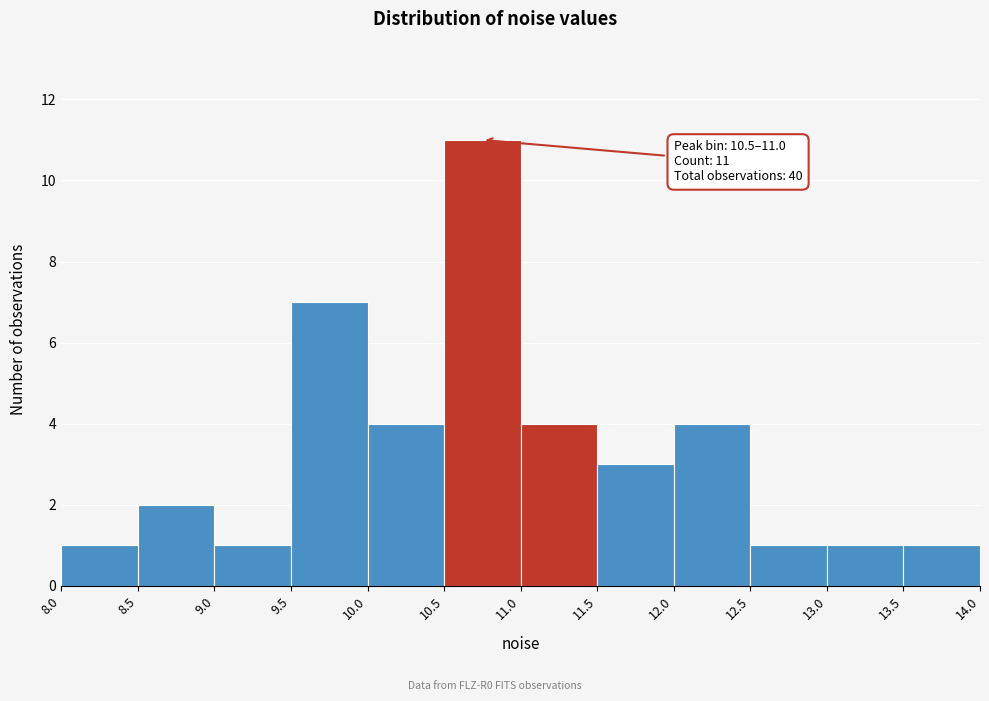

Over which range of the x-axis is the bar tallest?

10.5 to 11.0